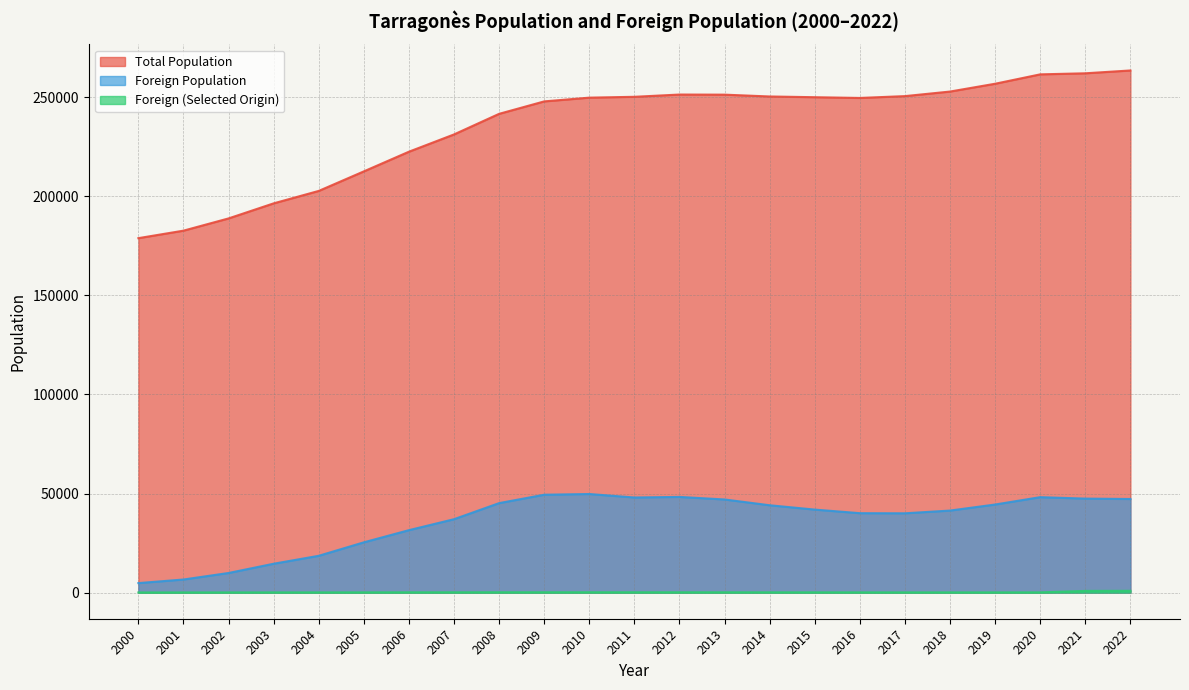

How many lines are shown in the chart?

3